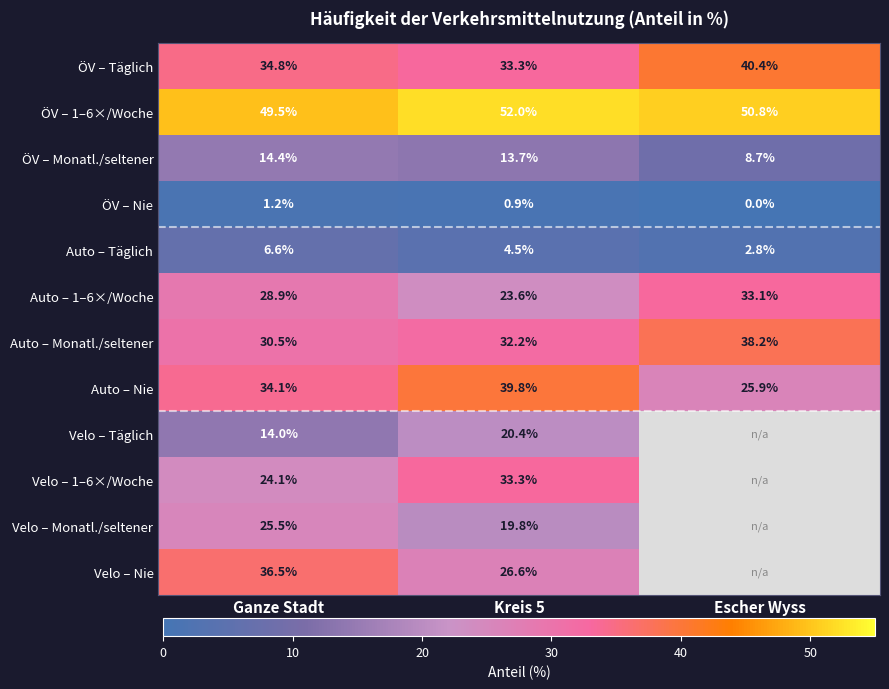

The value of Auto – Täglich at Ganze Stadt is 11.5. True or false?

False